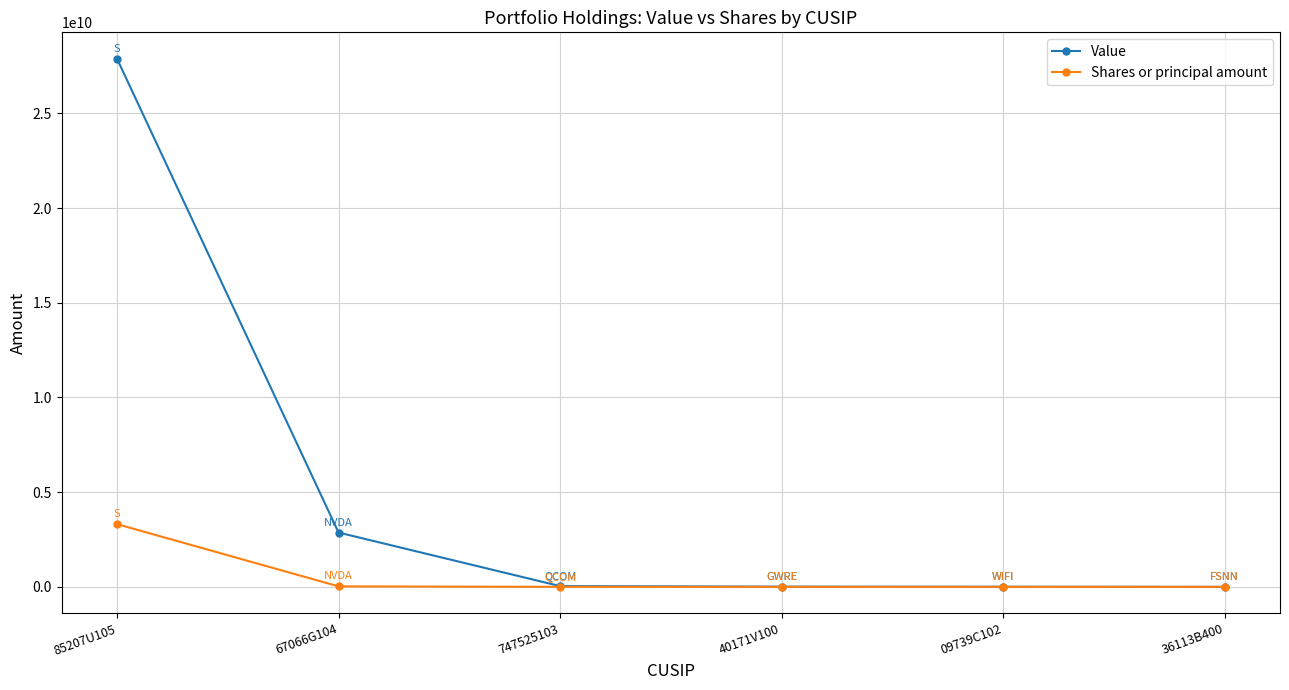

What is the difference between the highest and lowest values at 747525103?

39674020